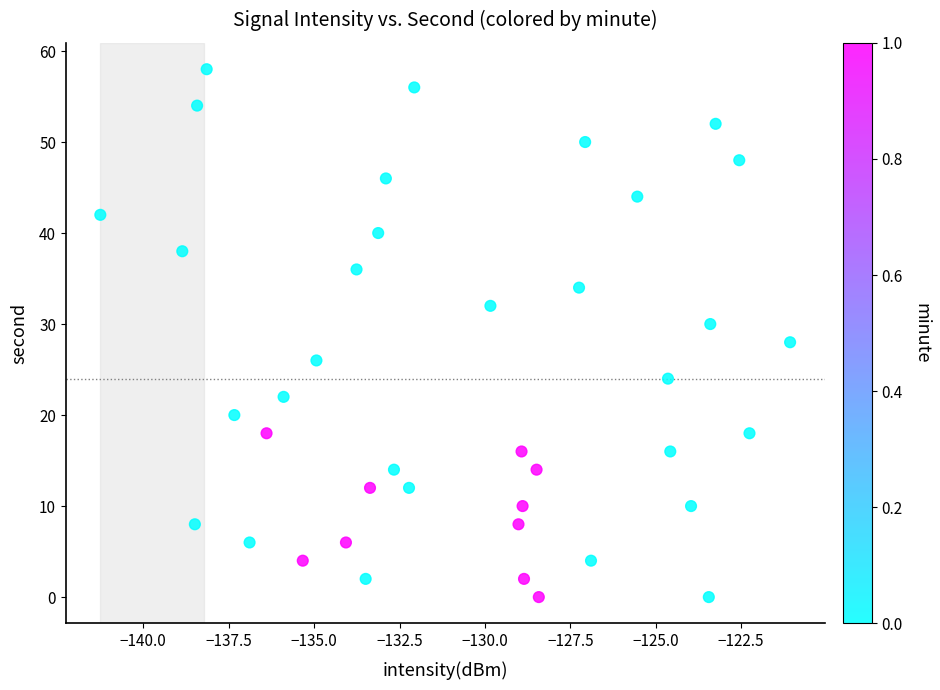

What is the range of Y values (max minus min)?

58